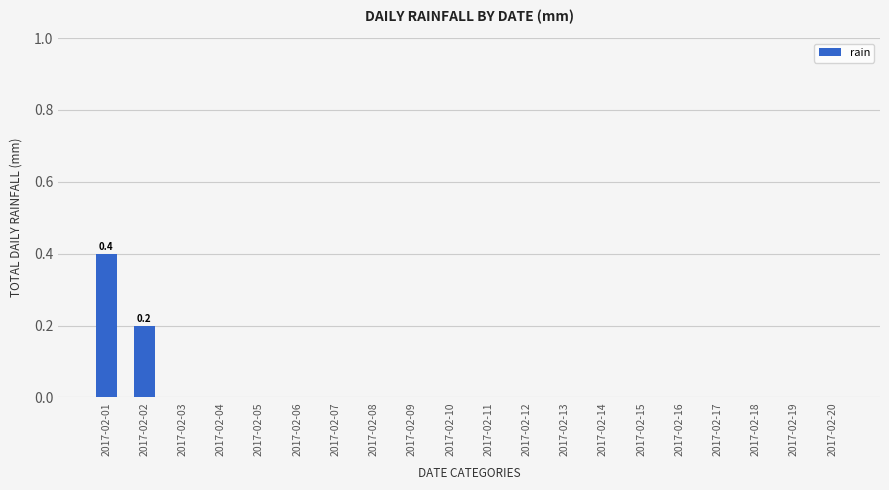

What is the greatest value displayed?

0.4